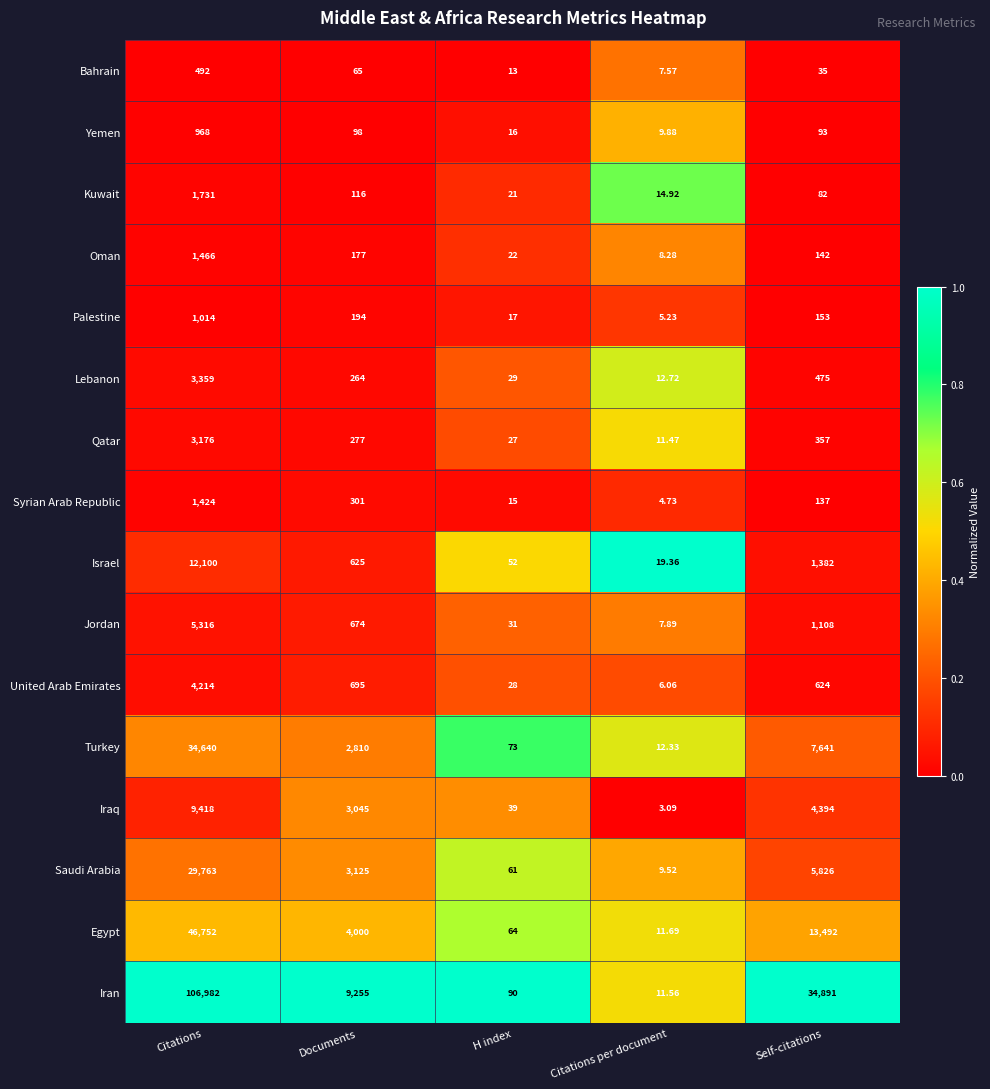

Which series has the largest total across all categories?

Iran